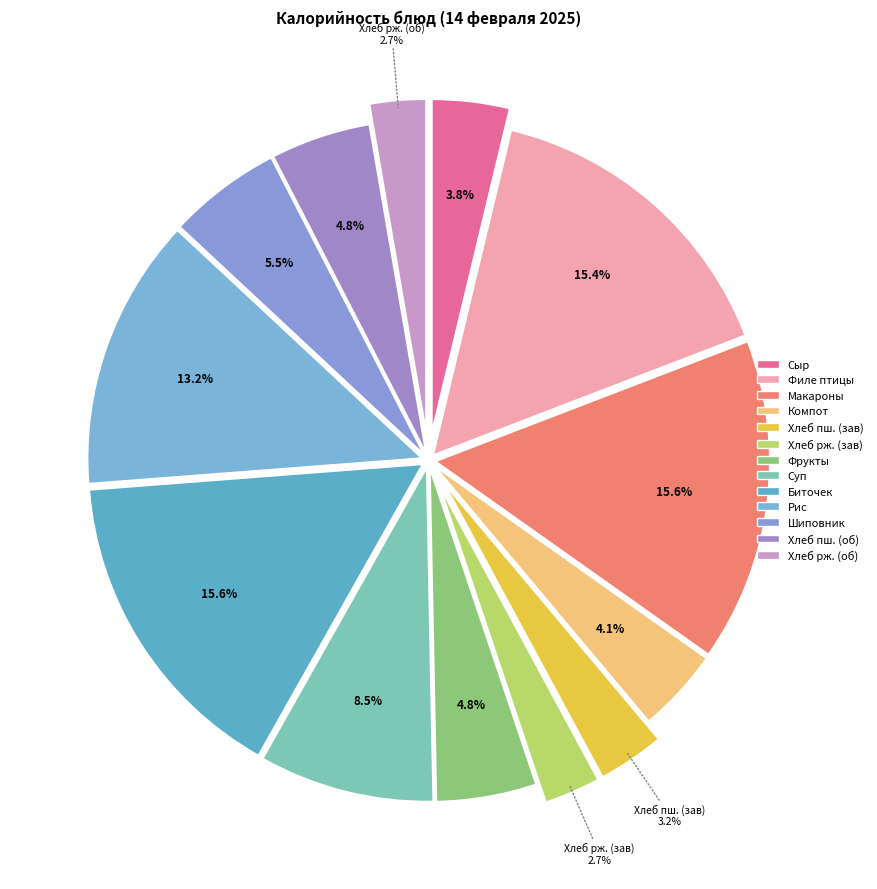

Which slice is the smallest?

Хлеб ржаной (завтрак)